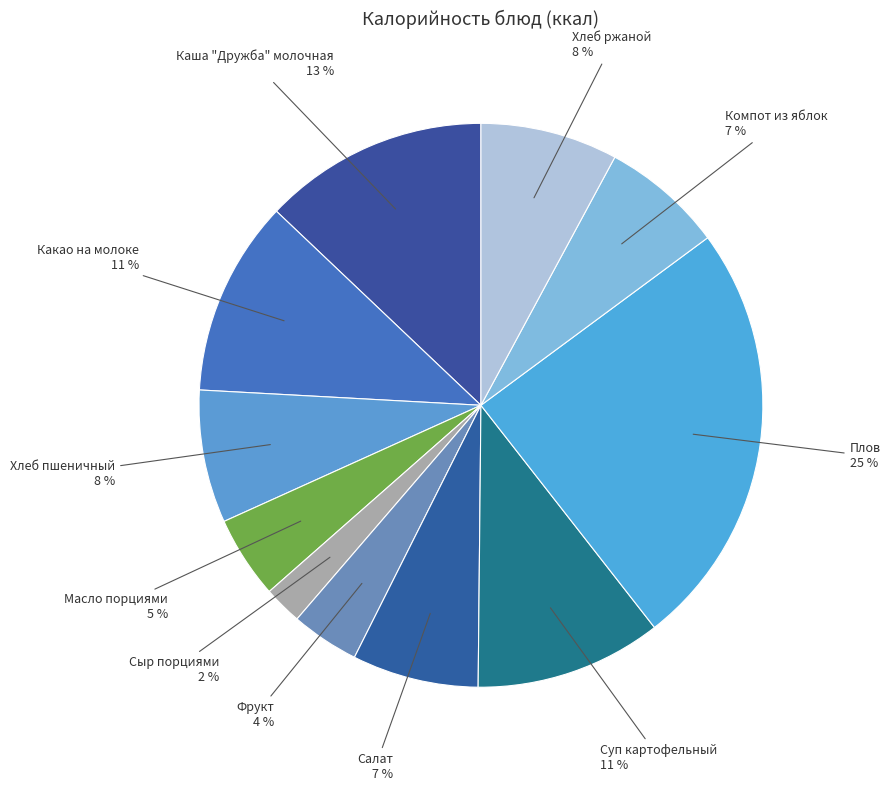

What is the largest slice in the pie chart?

Плов